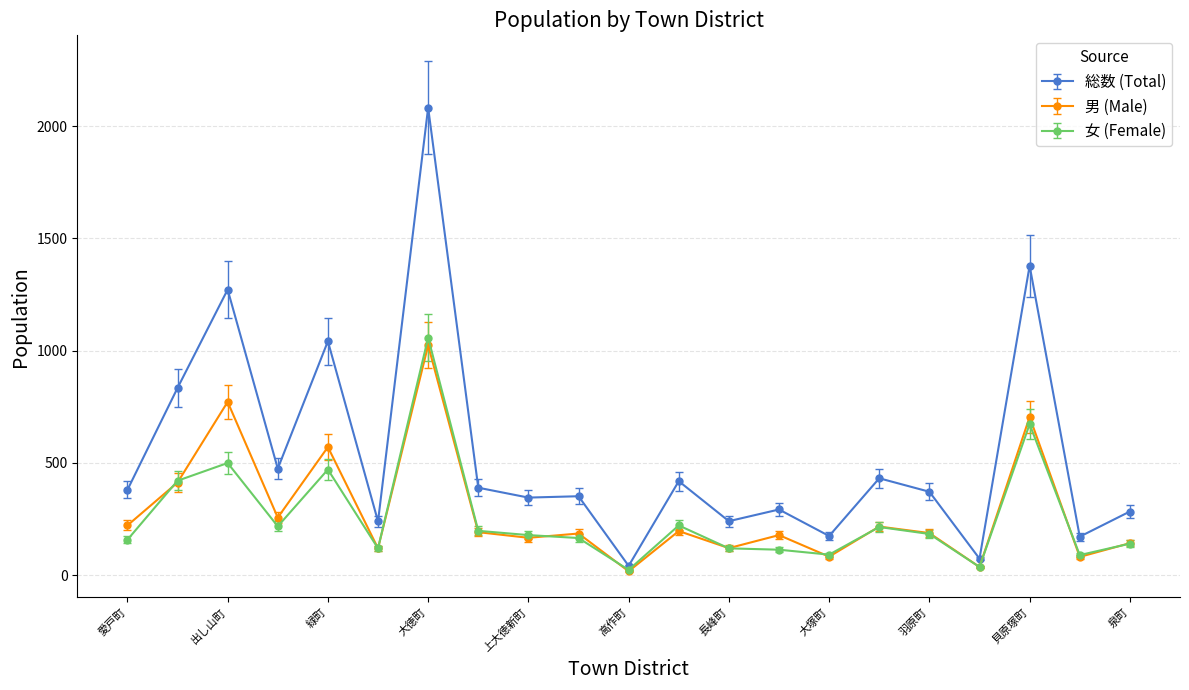

True or false: 総数 (Total) and 男 (Male) intersect in this chart.

False